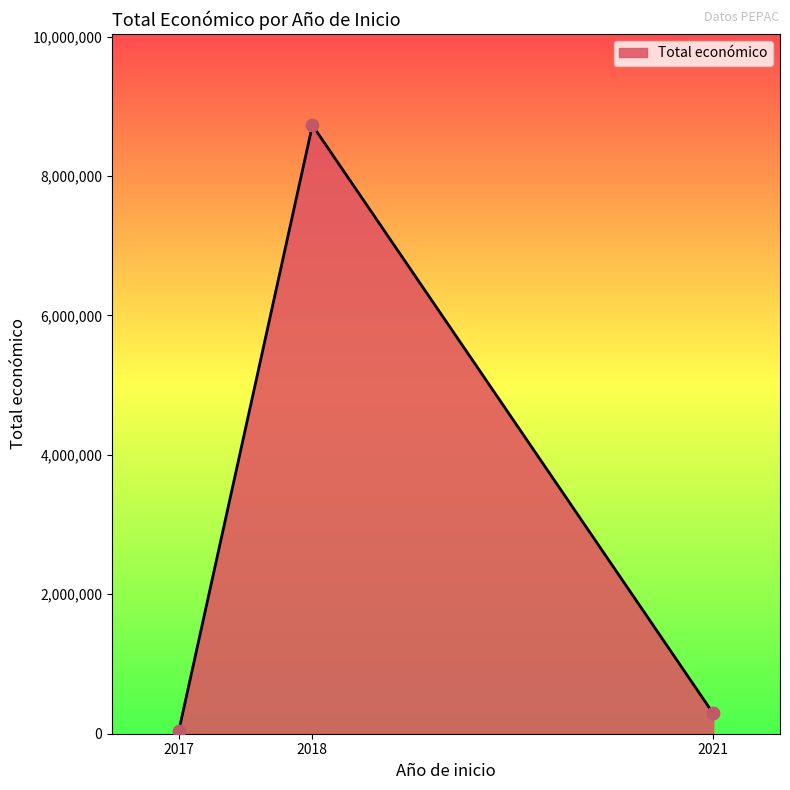

Between 2018 and 2017, which is larger?

2018